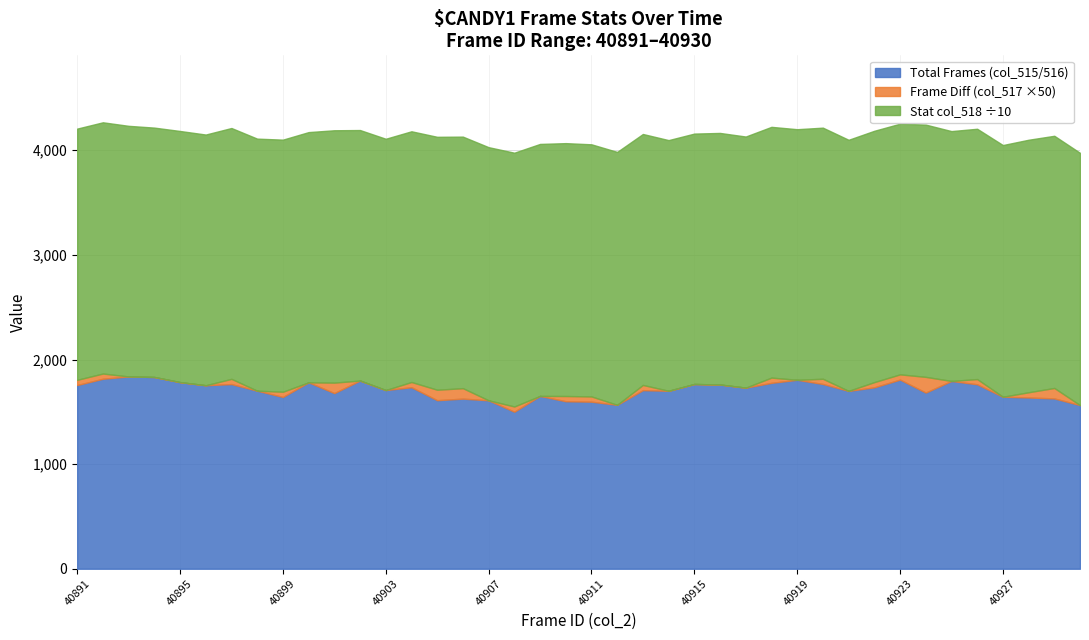

At which label does col_517 reach its minimum?

40893